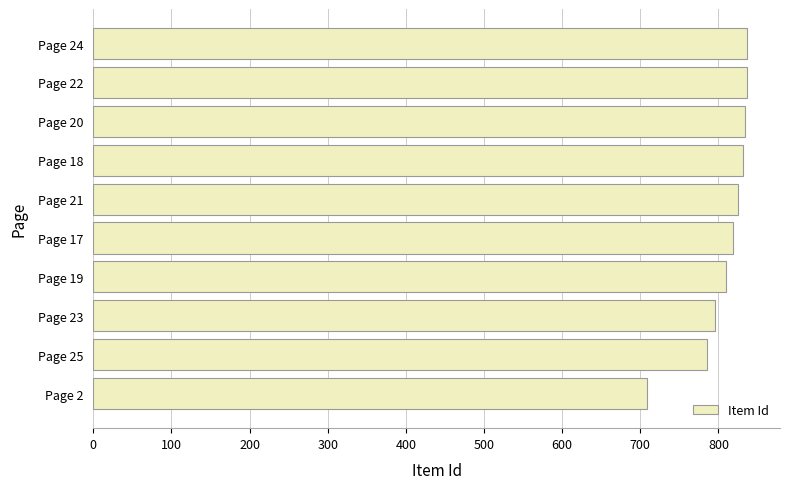

What is the ratio of the value at Page 23 to the value at Page 18?

1.0